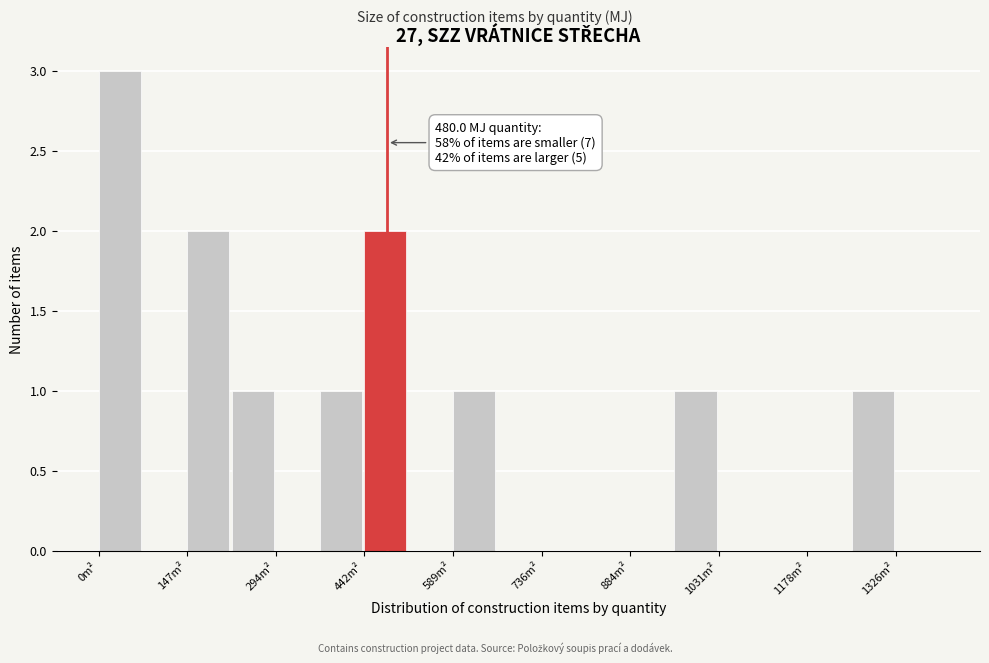

Read against the x-axis, roughly where is the centre of the tallest bar?

40